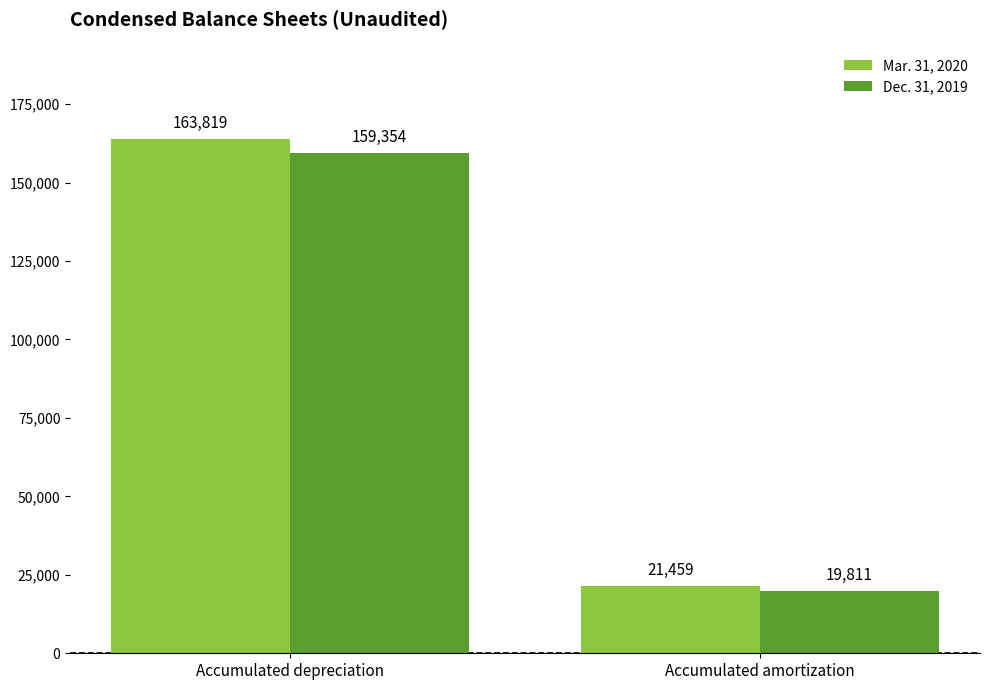

How many Mar. 31, 2020 values are between 21459 and 163819?

2